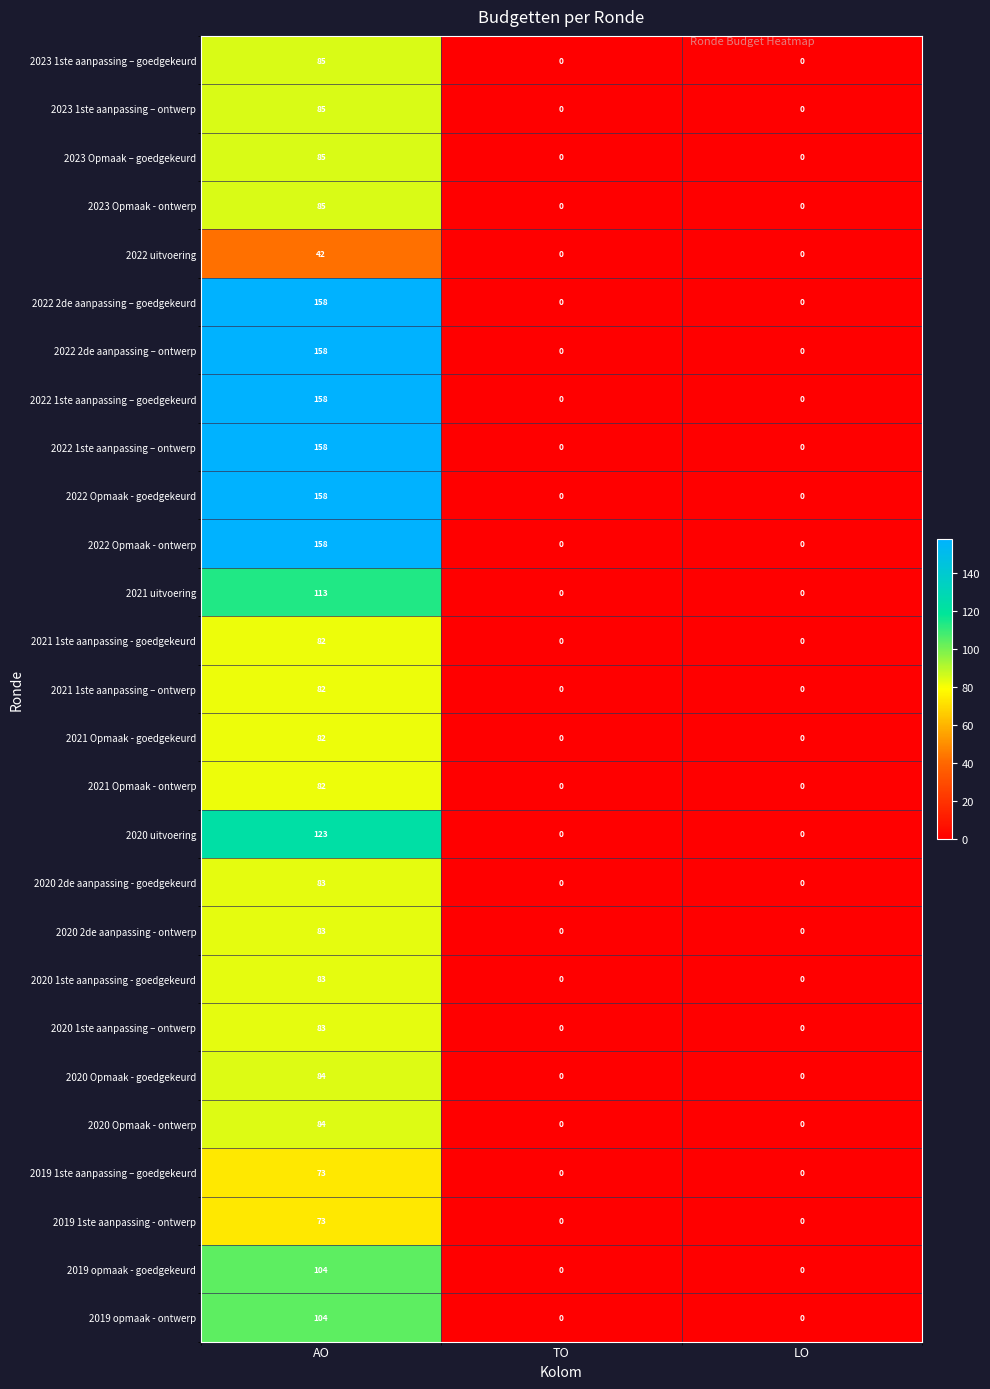

At how many categories does at least one series exceed 134?

1